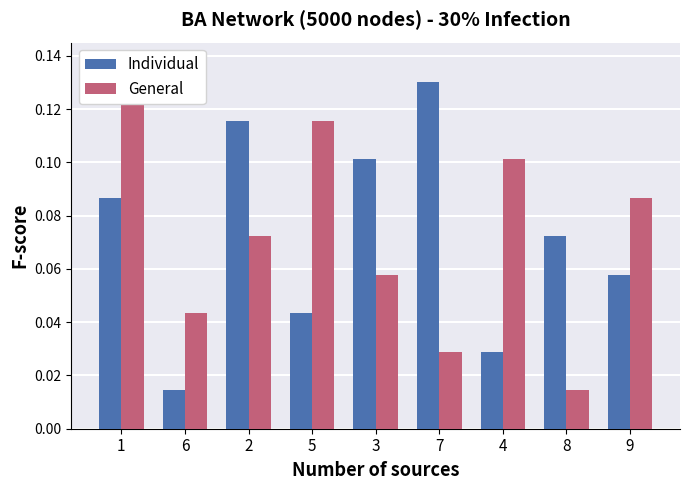

At which category is the sum across all series the highest?

1